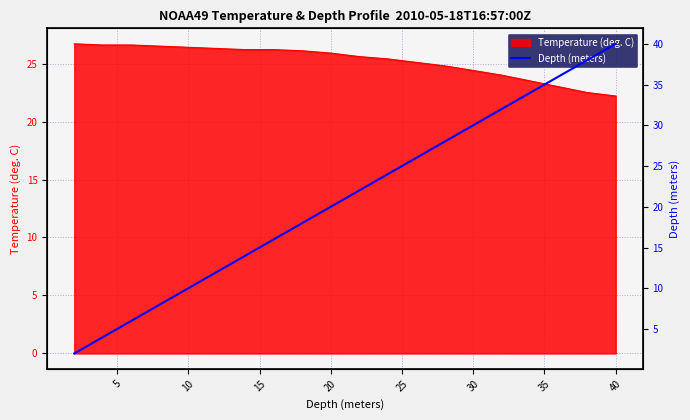

What is the smallest value displayed?

2